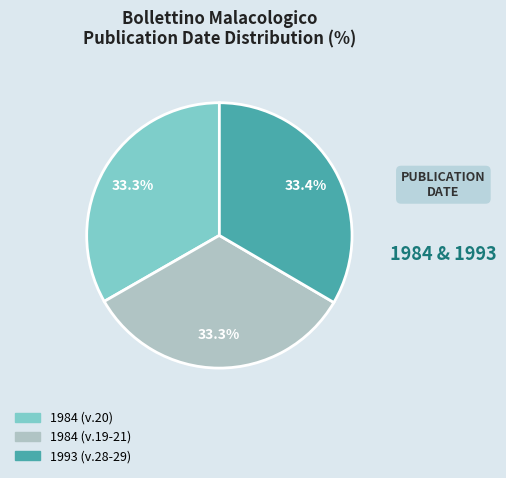

Does 1984 (v.19-21) account for over 50% of the chart?

No